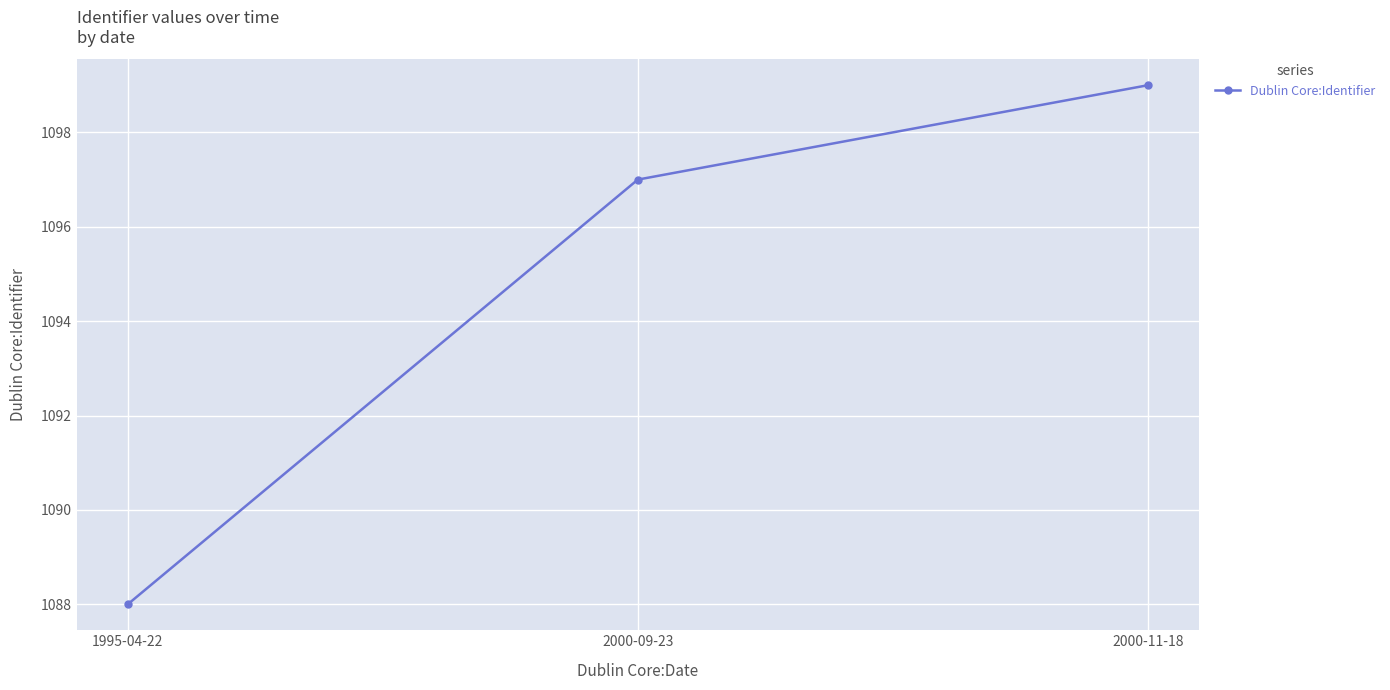

How many distinct data groups are displayed?

1